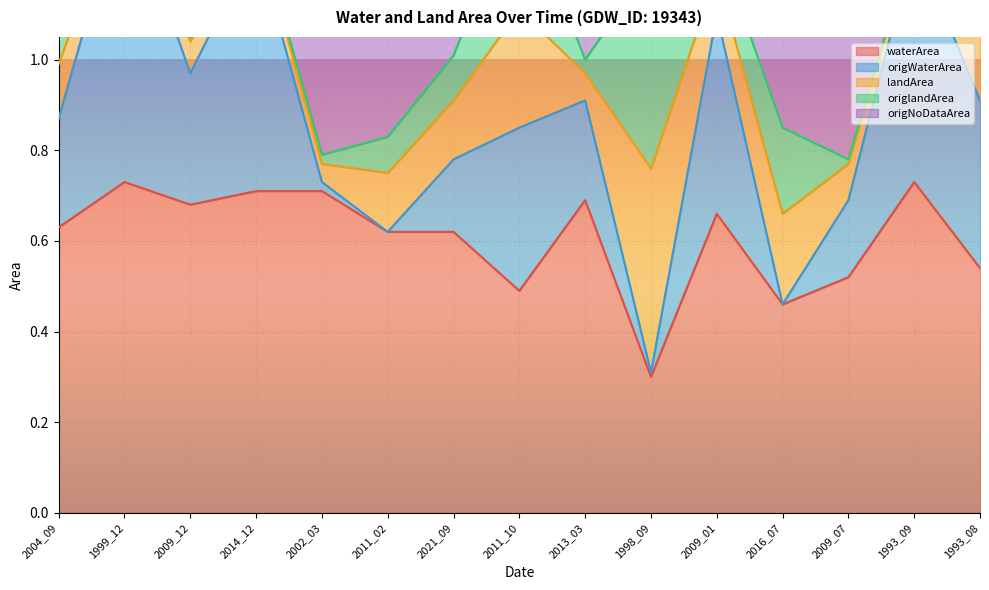

In waterArea, how many points are lower than both neighbors (excluding endpoints)?

4